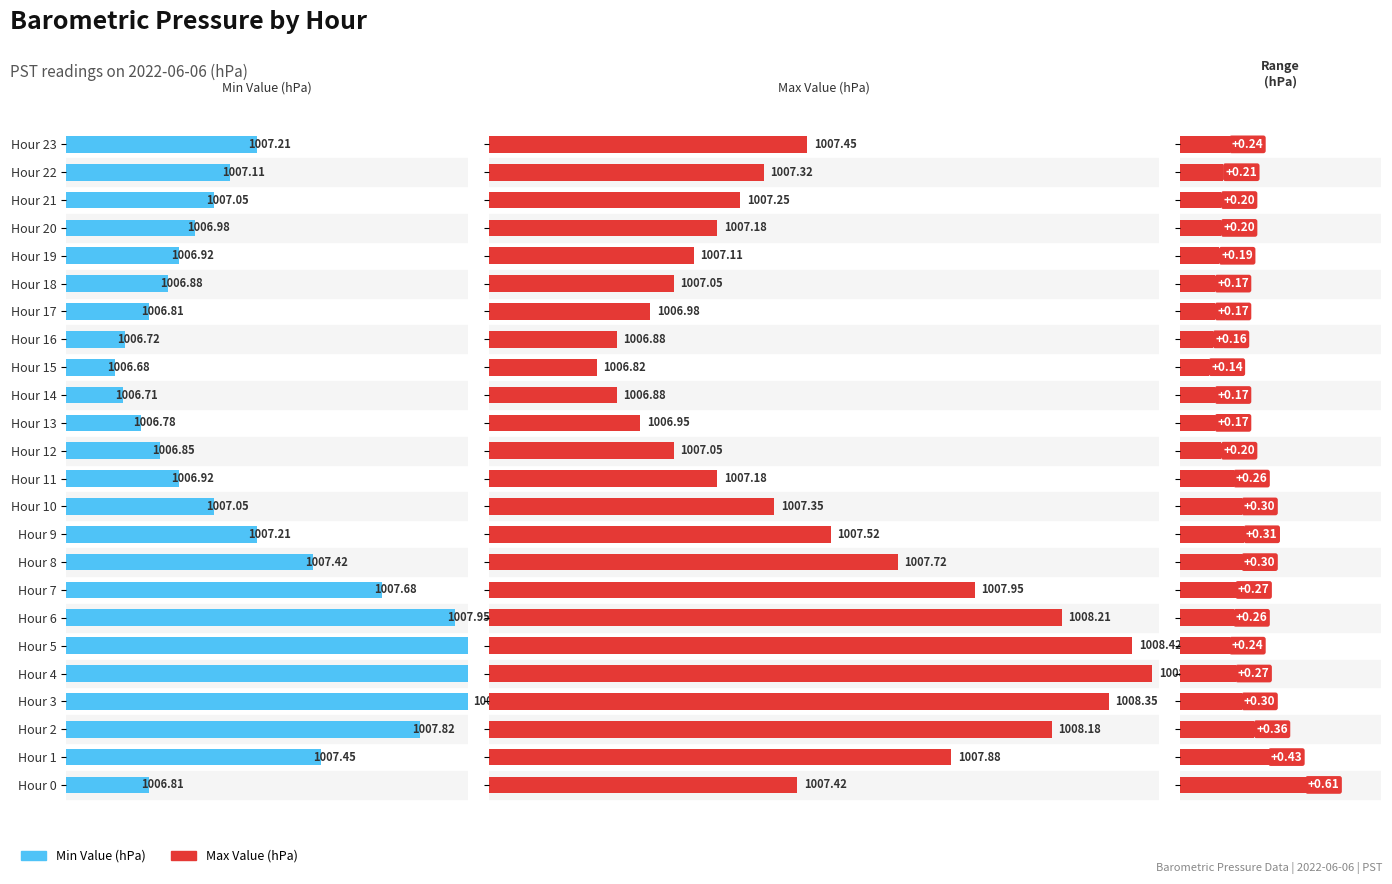

How many bars are there in each group?

3